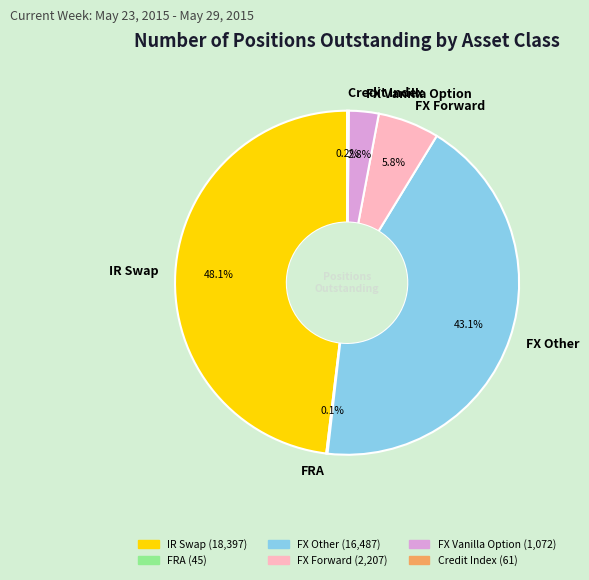

How much of the chart is everything except FX Forward?

94.2%